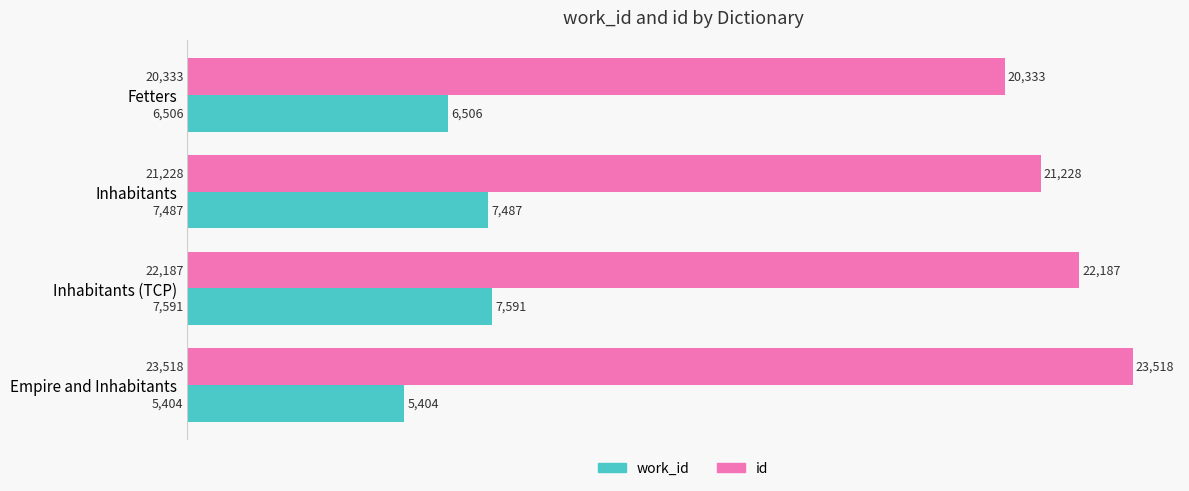

List the series in order of their peak value, lowest first.

work_id, id